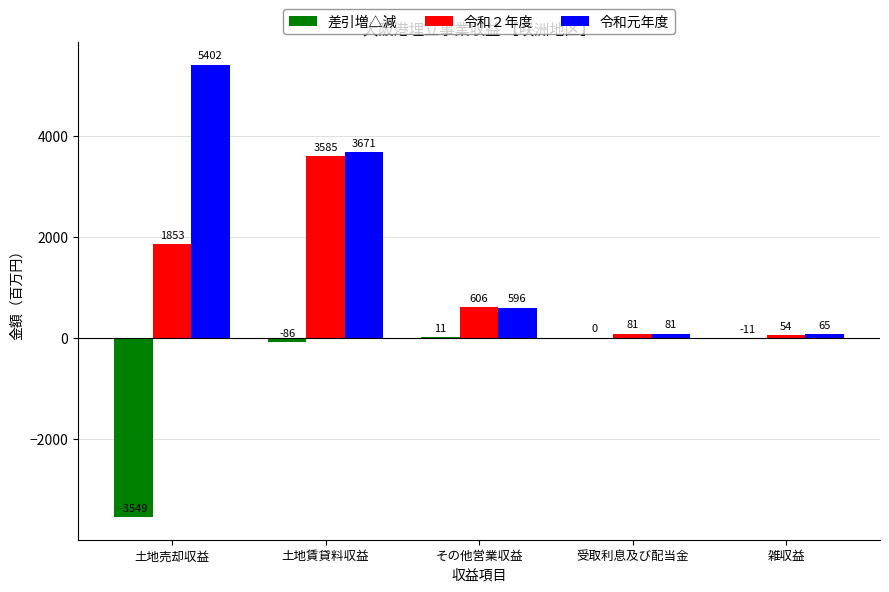

Are the bars grouped side by side (vs. stacked)?

Yes